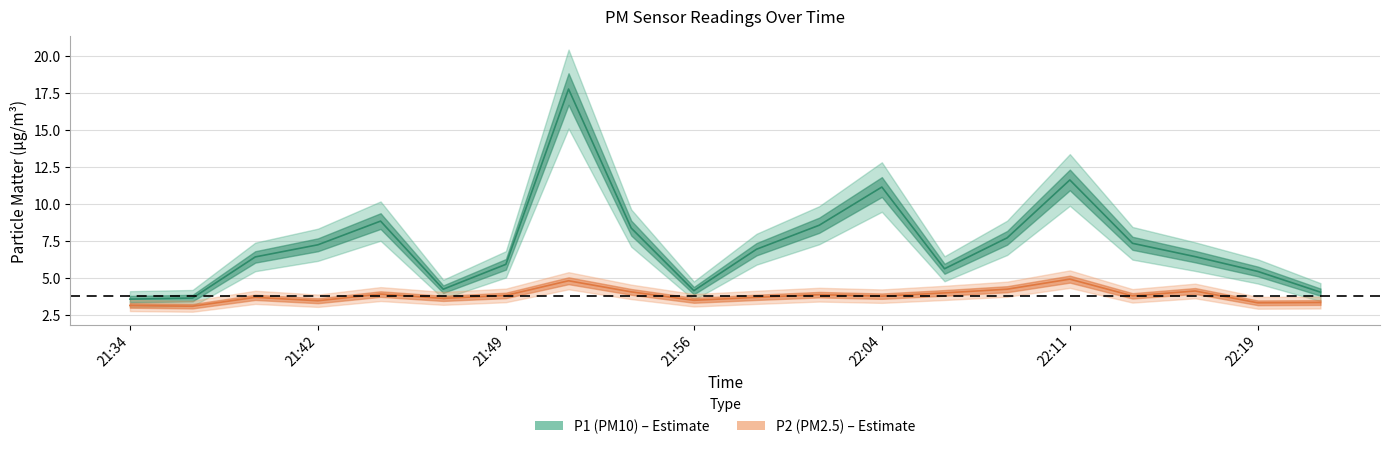

True or false: P1 has more than 0 interior local peaks.

True